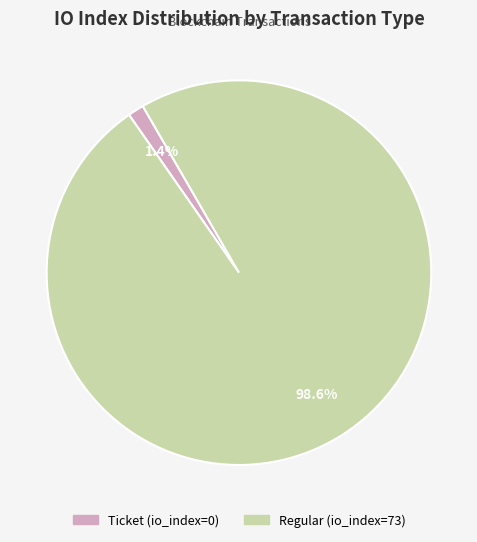

To the nearest percent, what portion does Regular (io_index=73) represent?

99%